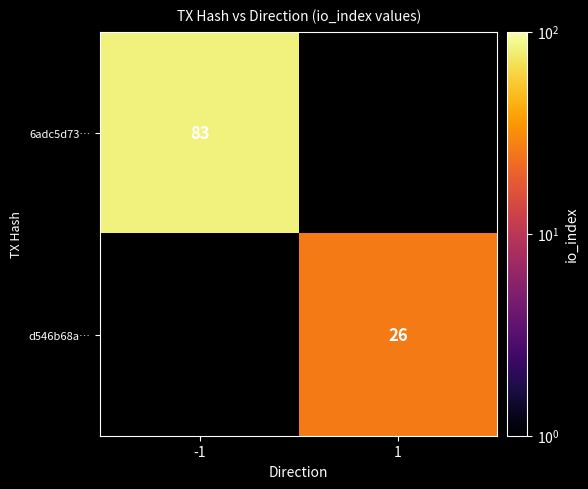

The 6adc5d73… series shows 83 at -1. True or false?

True